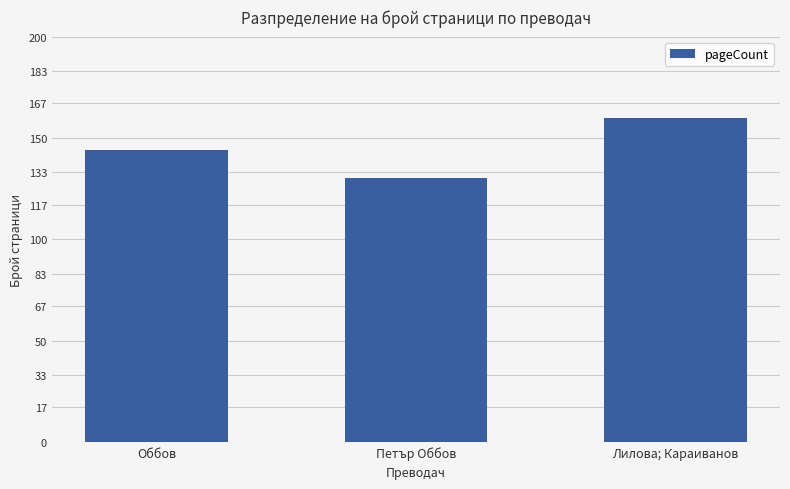

At which category does the chart reach its minimum across all series?

Петър Оббов